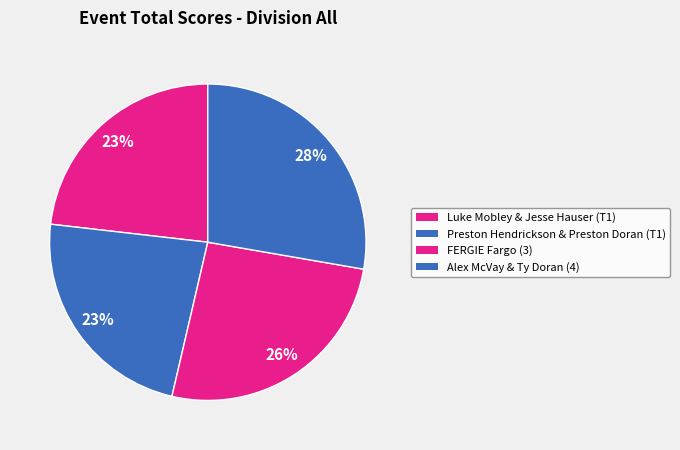

Is there any slice that represents more than half of the pie?

No